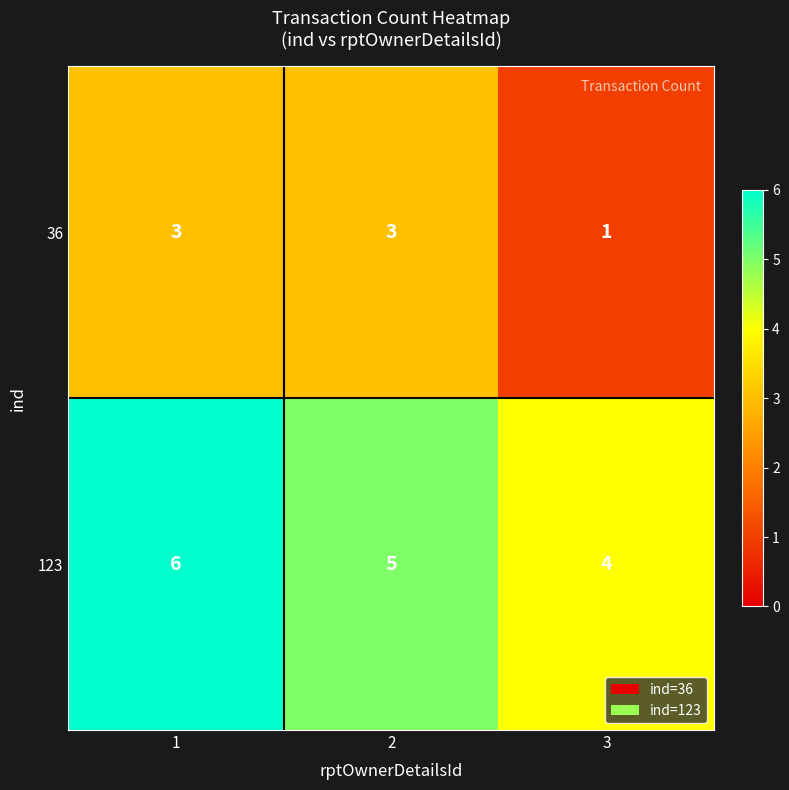

Rank the series by their maximum value, from lowest to highest.

36, 123